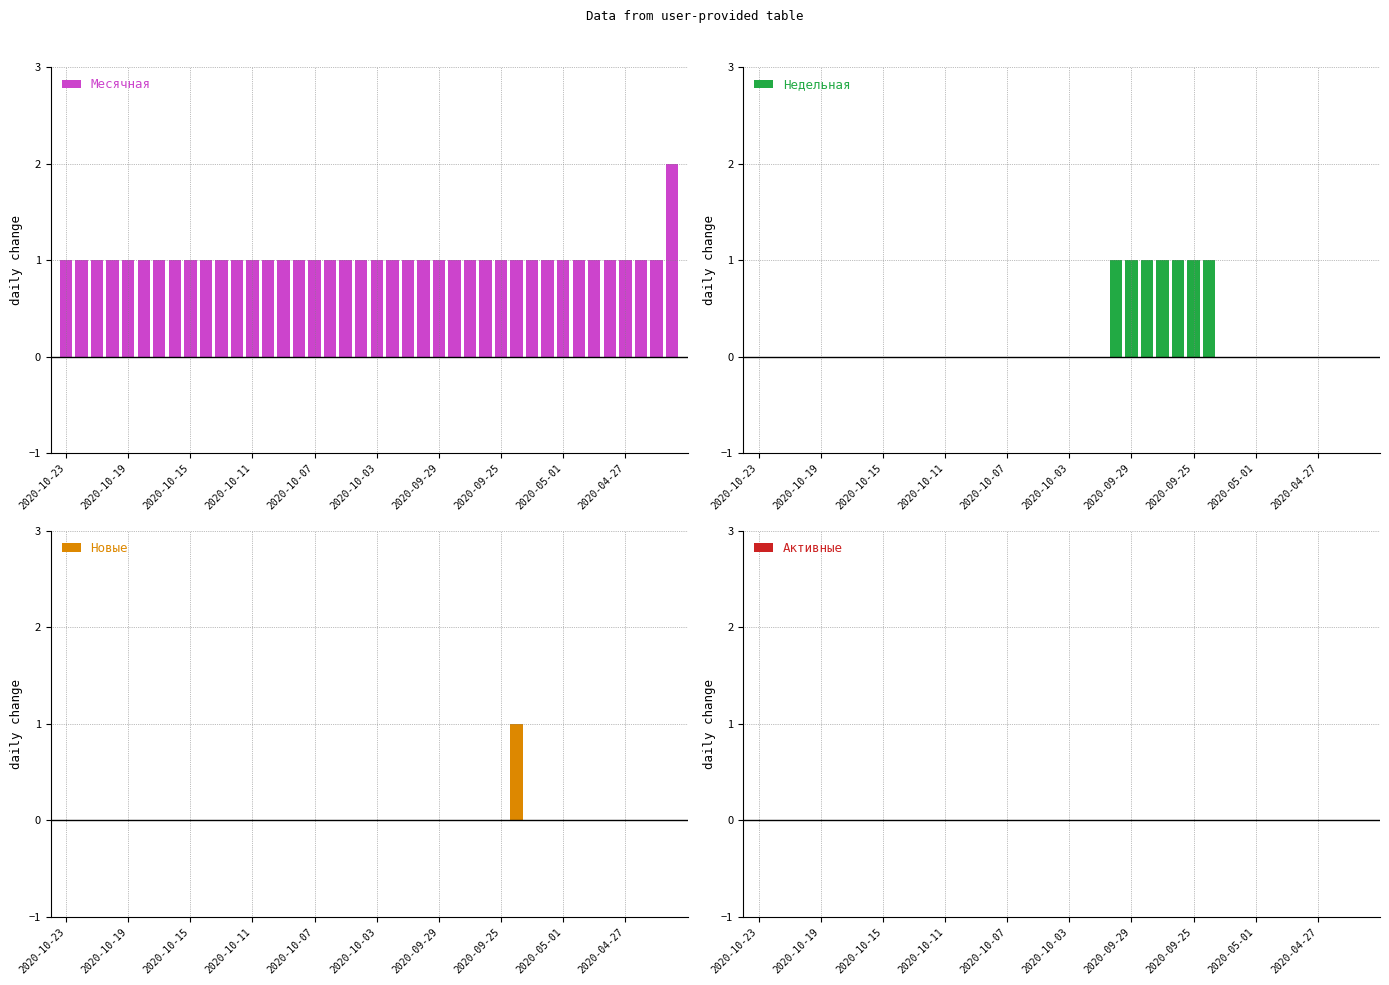

Which series has the largest total across all categories?

Месячная